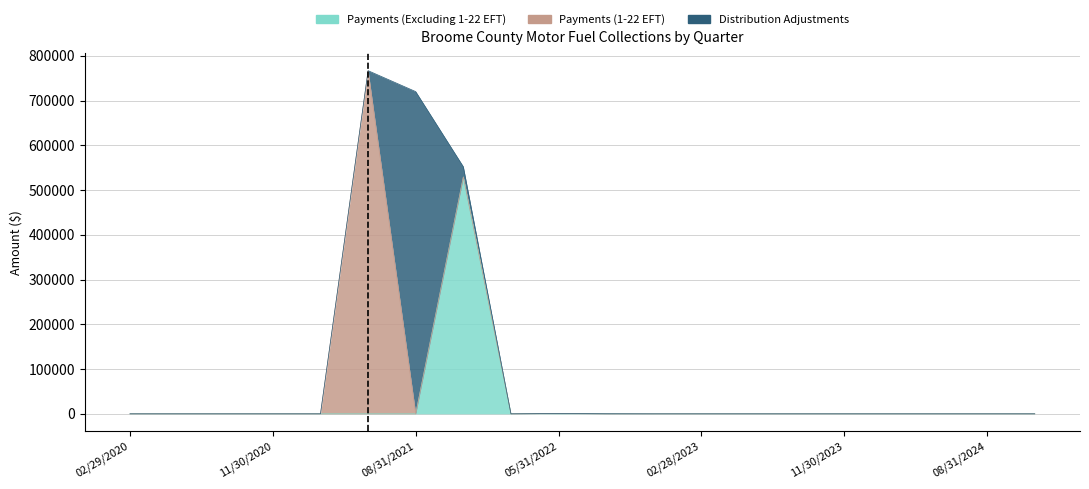

True or false: Payments (1-22 EFT) and Payments (Excluding 1-22 EFT) cross at least once.

False